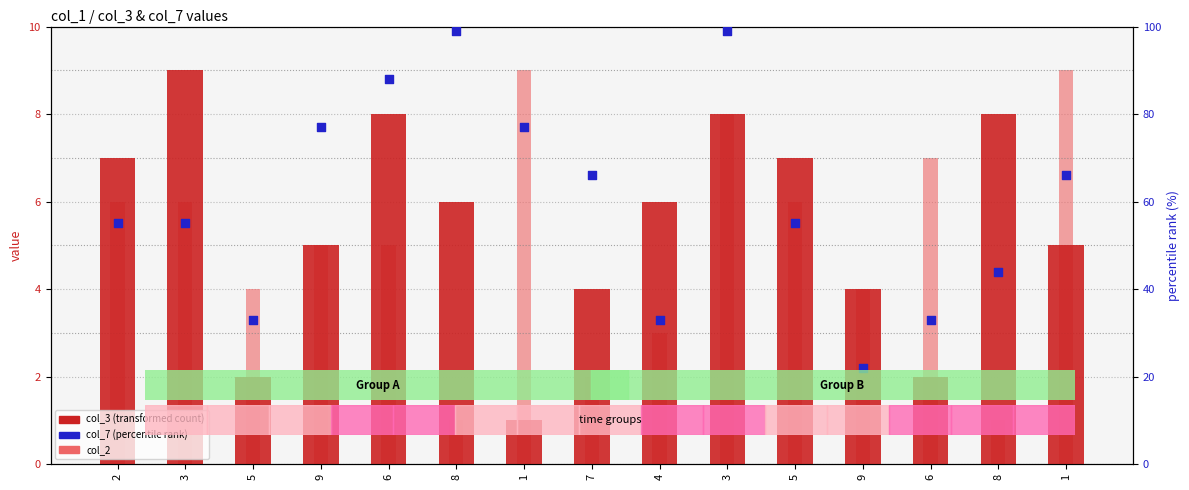

Which series reaches the minimum Y coordinate?

col_3 (transformed count)